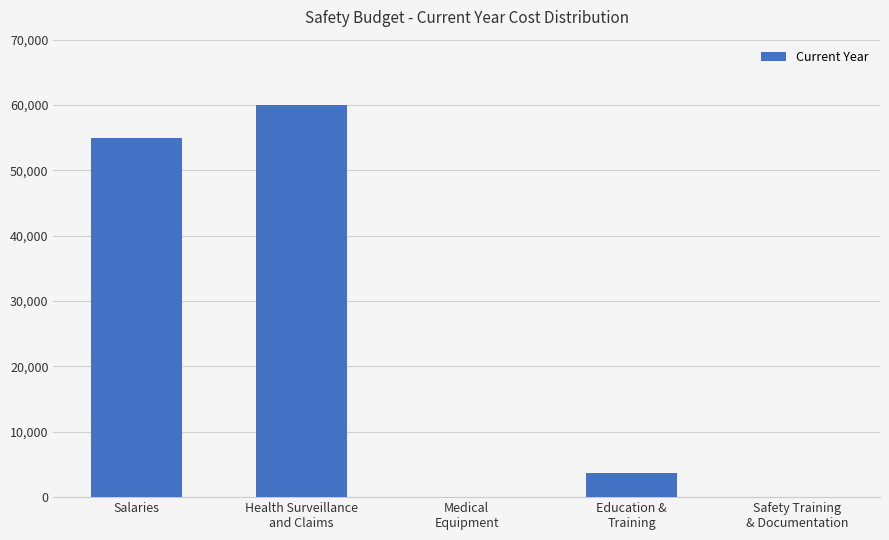

What is the greatest value displayed?

60000